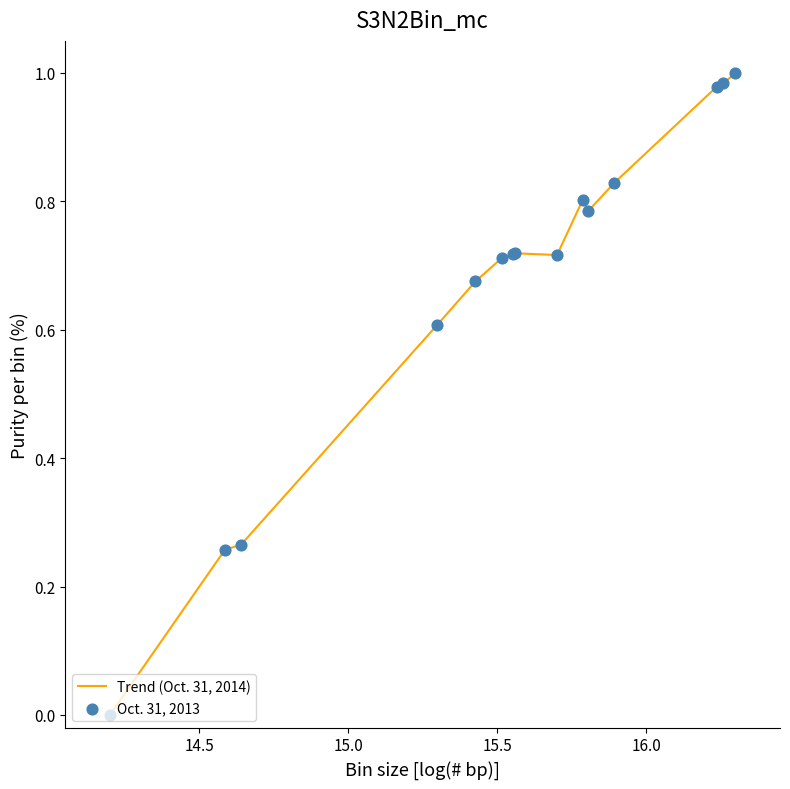

Is this an area chart (filled region under the line)?

No